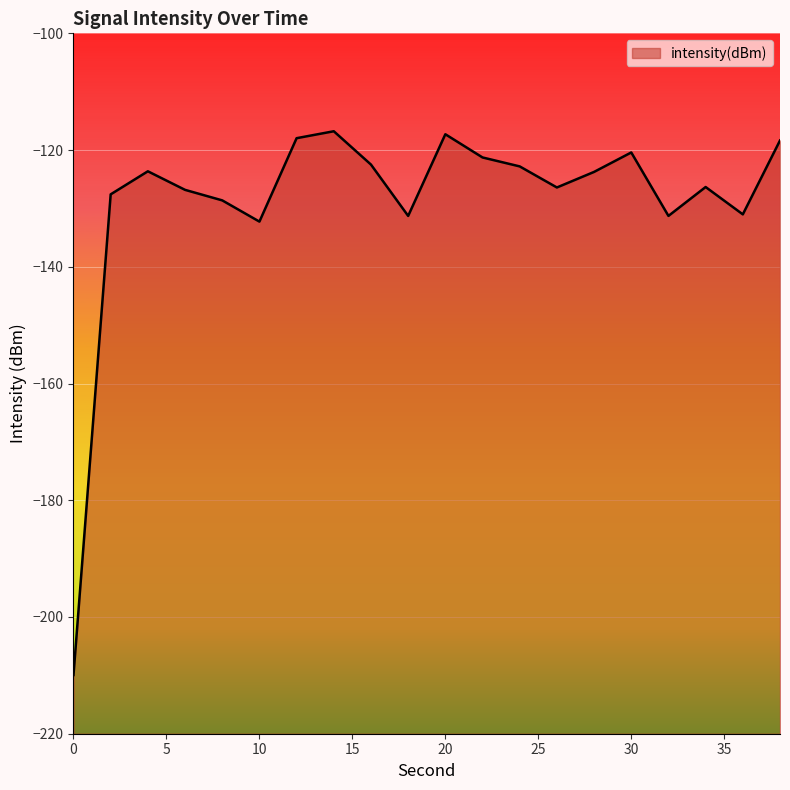

The chart shows a value of -50.0 at 8. True or false?

False